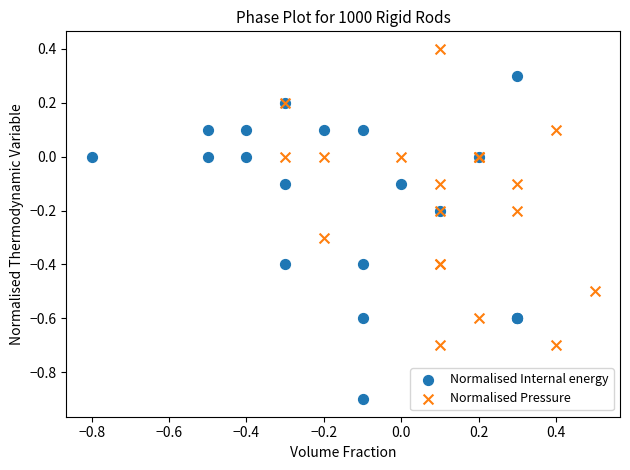

Which series reaches the minimum Y coordinate?

Normalised Internal energy